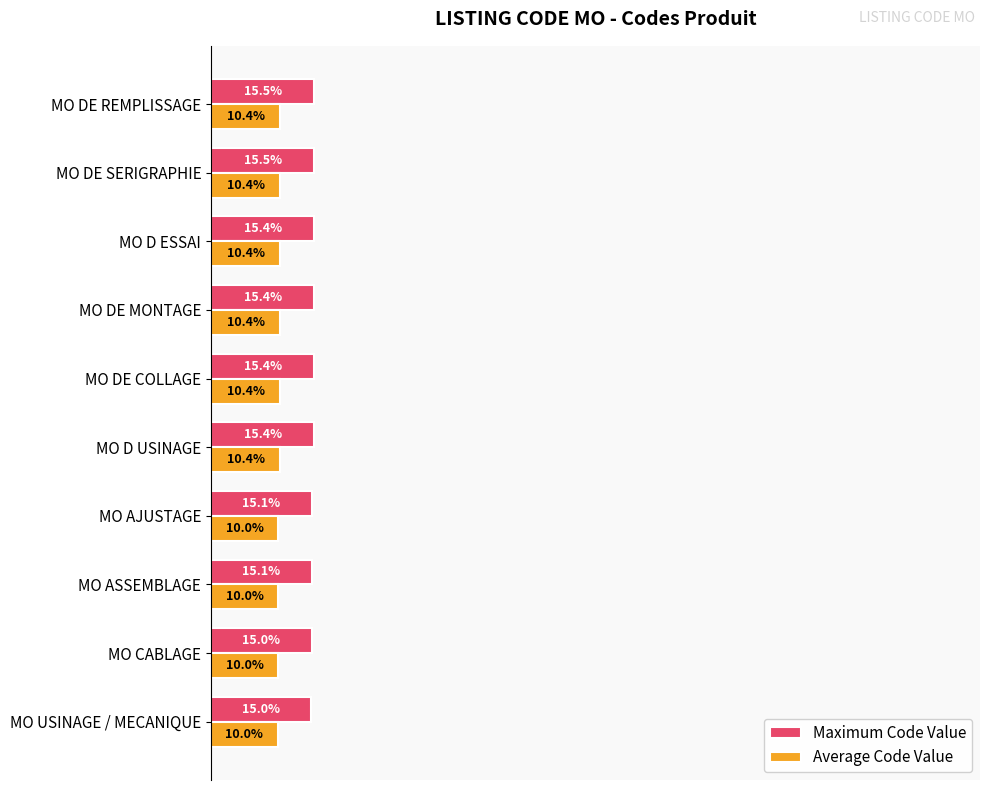

Which series has the largest range (max minus min)?

Maximum Code Value